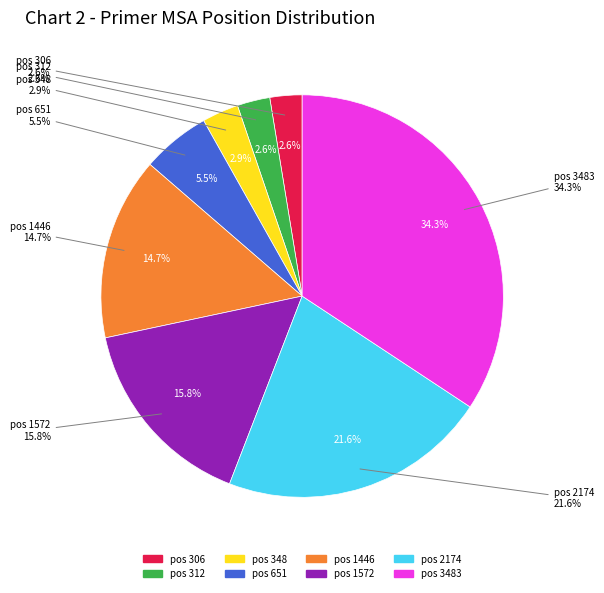

Does 2174 represent more than half of the total?

No